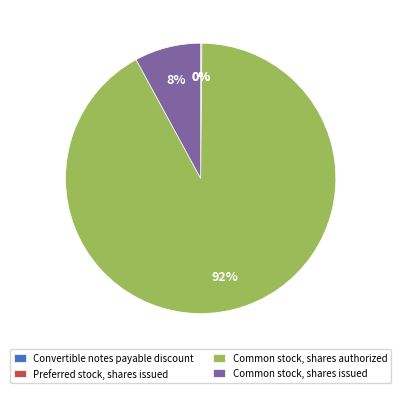

Does any single category account for the majority?

Yes